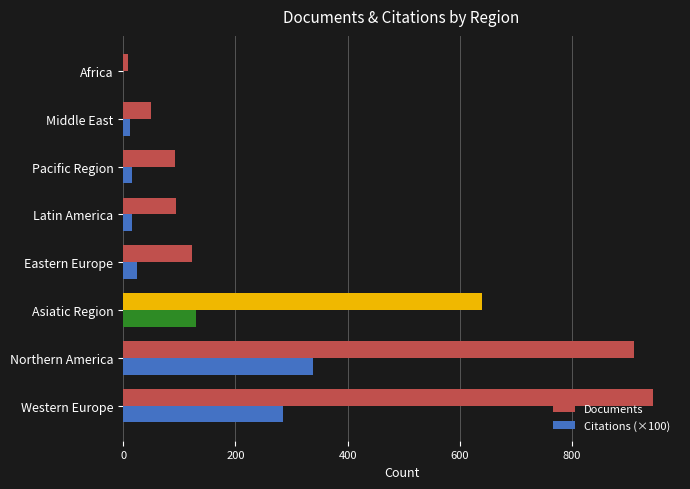

What is the total value across all series at Western Europe?

1230